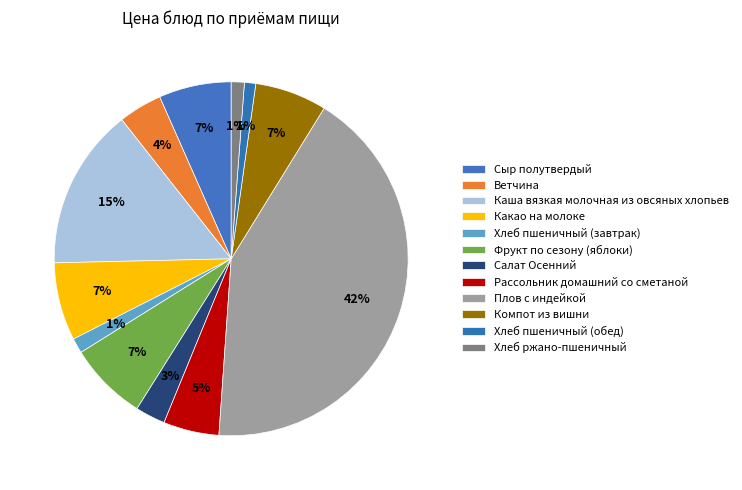

What percentage is the Салат Осенний slice, to the nearest percent?

3%